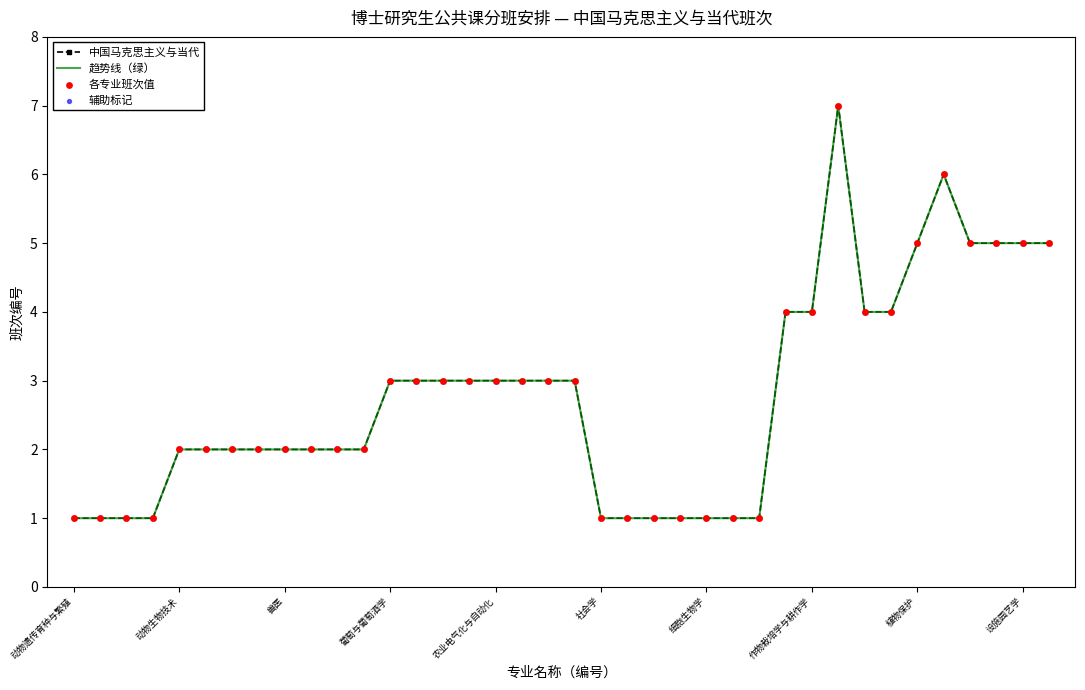

At which category is the sum across all series the highest?

29